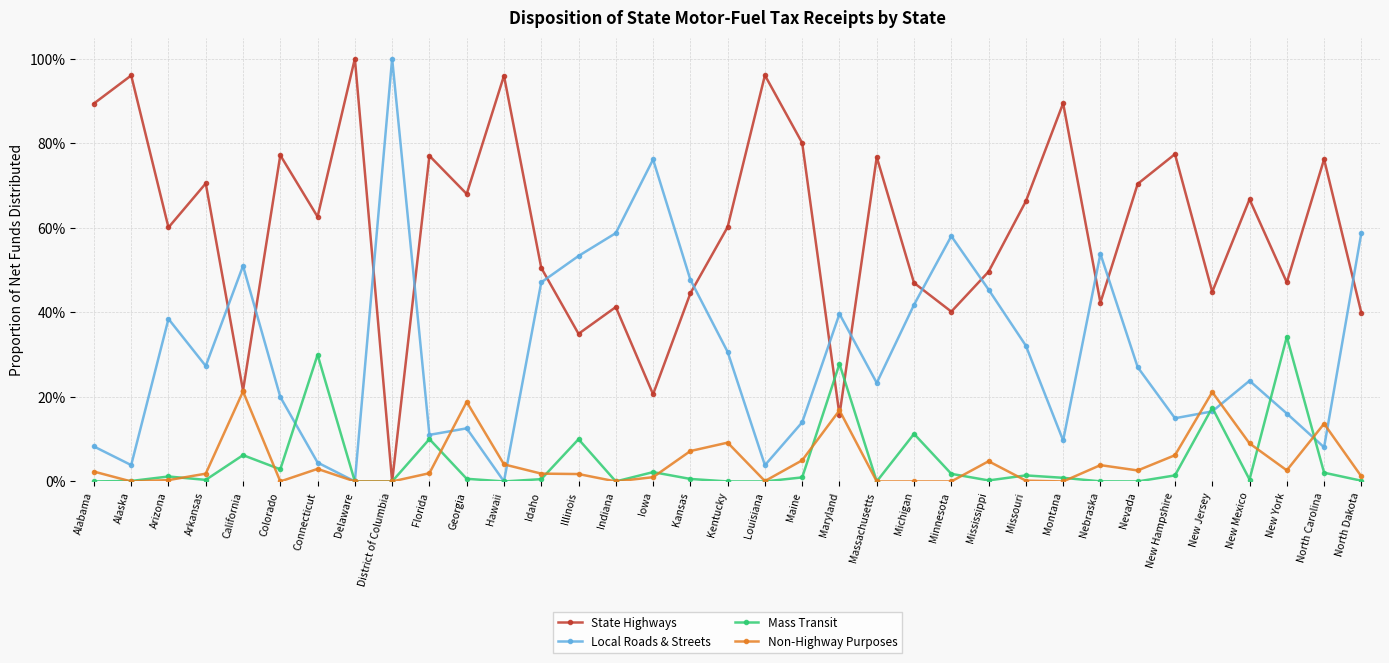

What is the highest value of the State Highways series?

1.0